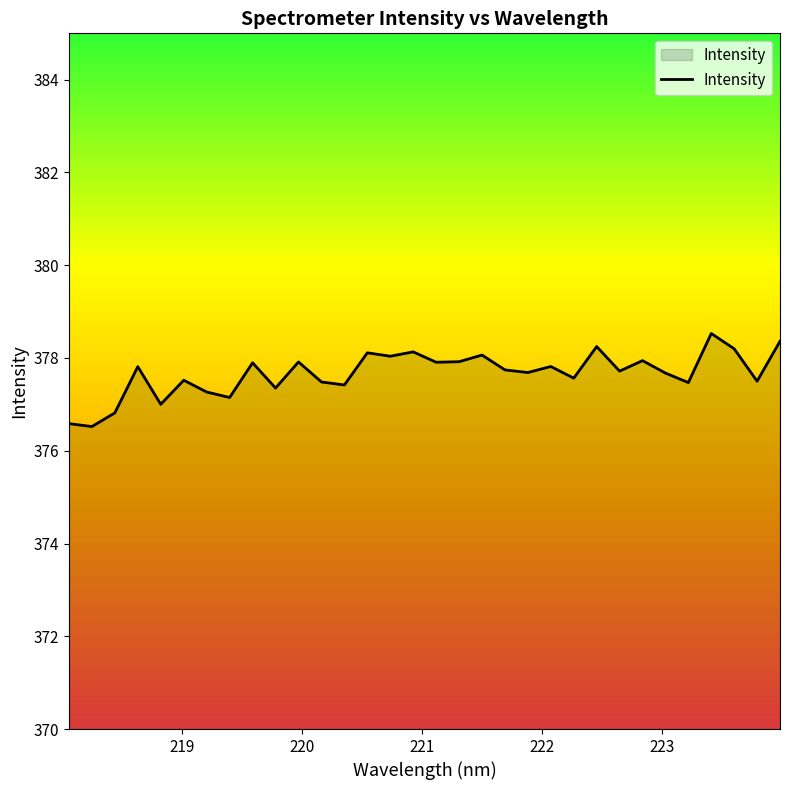

What is the maximum value shown in the chart?

378.5